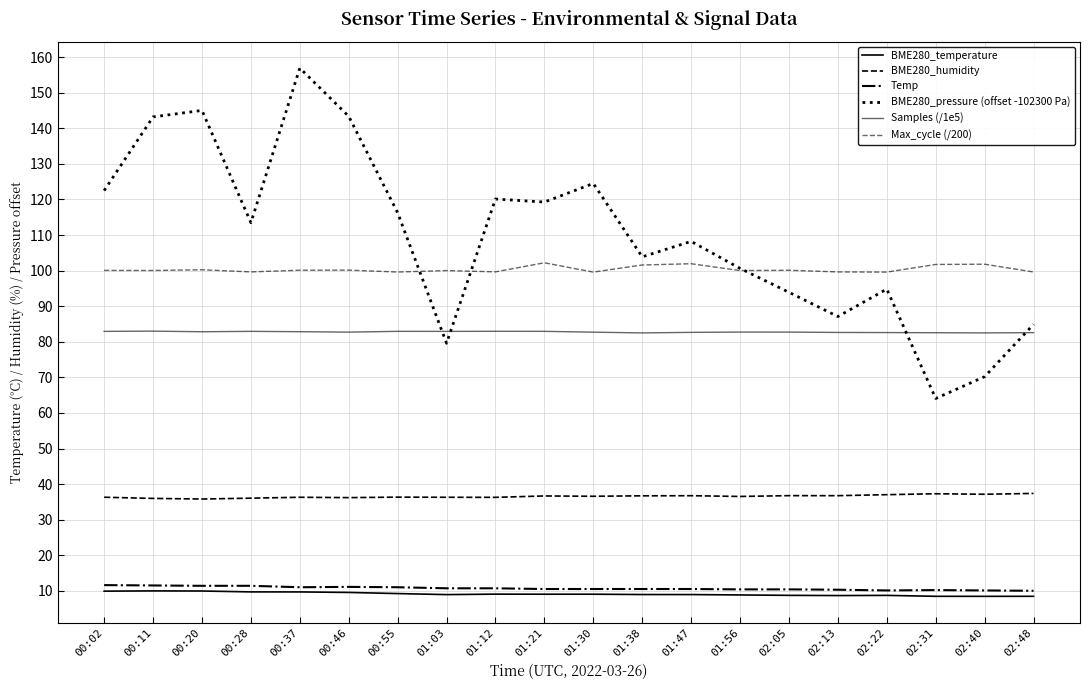

Reading left to right, what are all the values shown in this chart?

BME280_temperature: 00:02=9.9	00:11=10.0	00:20=9.9	00:28=9.7	00:37=9.7	00:46=9.5	00:55=9.2	01:03=8.9	01:12=9.1	01:21=9.0	01:30=9.0	01:38=8.9	01:47=8.9	01:56=8.8	02:05=8.7	02:13=8.7	02:22=8.7	02:31=8.4	02:40=8.4	02:48=8.4
BME280_humidity: 00:02=36.3	00:11=36.0	00:20=35.8	00:28=36.0	00:37=36.3	00:46=36.2	00:55=36.3	01:03=36.3	01:12=36.3	01:21=36.7	01:30=36.6	01:38=36.7	01:47=36.7	01:56=36.5	02:05=36.8	02:13=36.7	02:22=37.0	02:31=37.3	02:40=37.1	02:48=37.4
Temp: 00:02=11.6	00:11=11.5	00:20=11.4	00:28=11.4	00:37=11.0	00:46=11.1	00:55=11.0	01:03=10.7	01:12=10.7	01:21=10.5	01:30=10.5	01:38=10.5	01:47=10.5	01:56=10.4	02:05=10.4	02:13=10.3	02:22=10.1	02:31=10.2	02:40=10.1	02:48=10.0
BME280_pressure (offset -102300 Pa): 00:02=122.5	00:11=143.2	00:20=145.0	00:28=113.5	00:37=156.9	00:46=143.4	00:55=116.3	01:03=79.6	01:12=120.1	01:21=119.3	01:30=124.5	01:38=103.9	01:47=108.2	01:56=100.6	02:05=93.9	02:13=87.1	02:22=94.8	02:31=64.1	02:40=70.2	02:48=84.9
Samples (/1e5): 00:02=82.9	00:11=83.0	00:20=82.8	00:28=82.9	00:37=82.8	00:46=82.7	00:55=82.9	01:03=82.9	01:12=82.9	01:21=82.9	01:30=82.7	01:38=82.5	01:47=82.6	01:56=82.7	02:05=82.7	02:13=82.6	02:22=82.6	02:31=82.5	02:40=82.5	02:48=82.6
Max_cycle (/200): 00:02=100.1	00:11=100.0	00:20=100.2	00:28=99.6	00:37=100.1	00:46=100.1	00:55=99.6	01:03=100.0	01:12=99.7	01:21=102.2	01:30=99.6	01:38=101.6	01:47=101.9	01:56=100.0	02:05=100.1	02:13=99.6	02:22=99.6	02:31=101.7	02:40=101.8	02:48=99.6